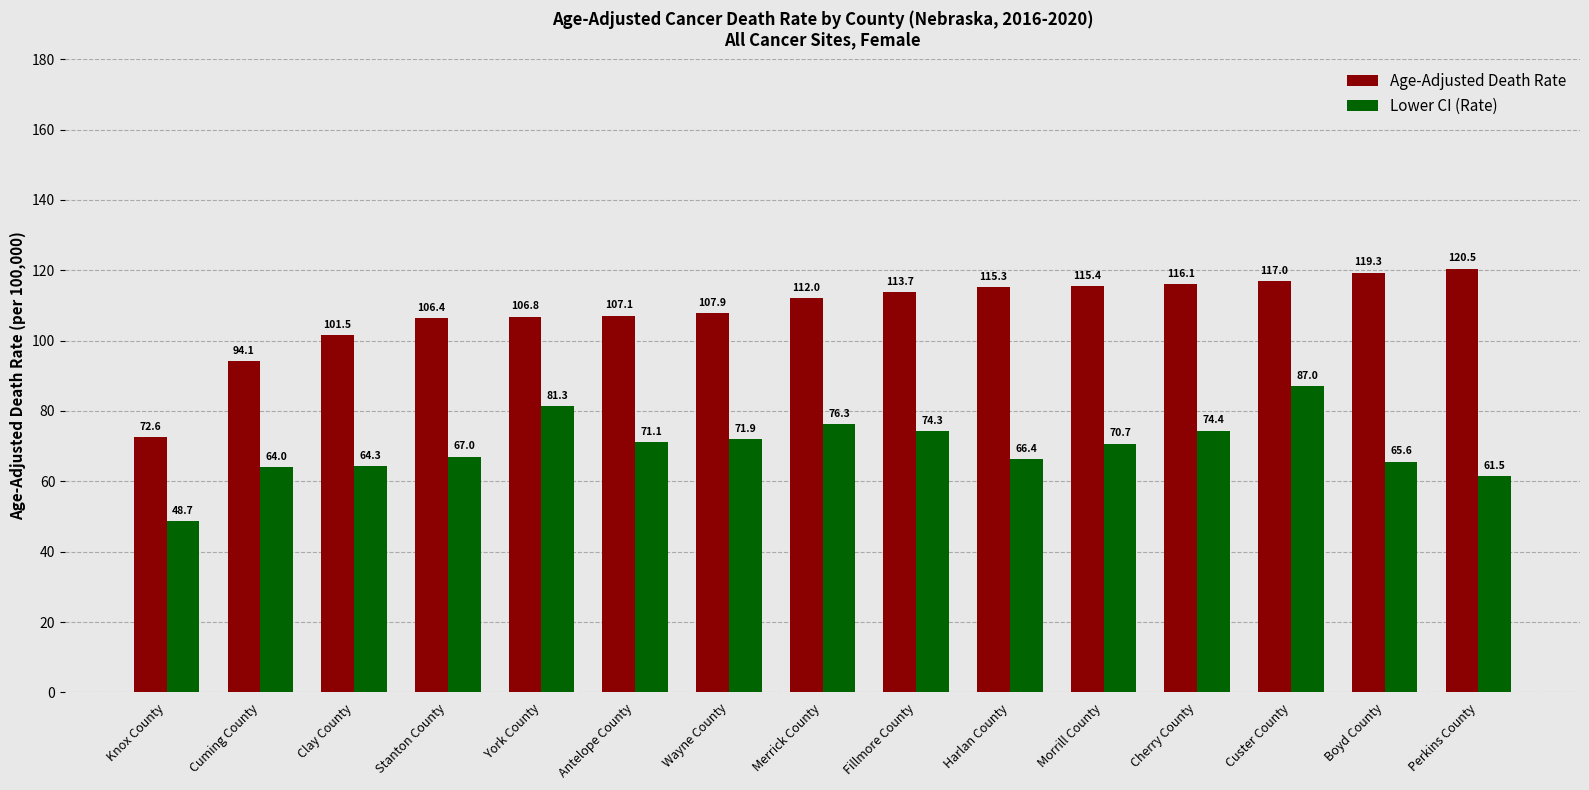

True or false: Lower CI (Rate) has a value of 76.3 at Merrick County.

True